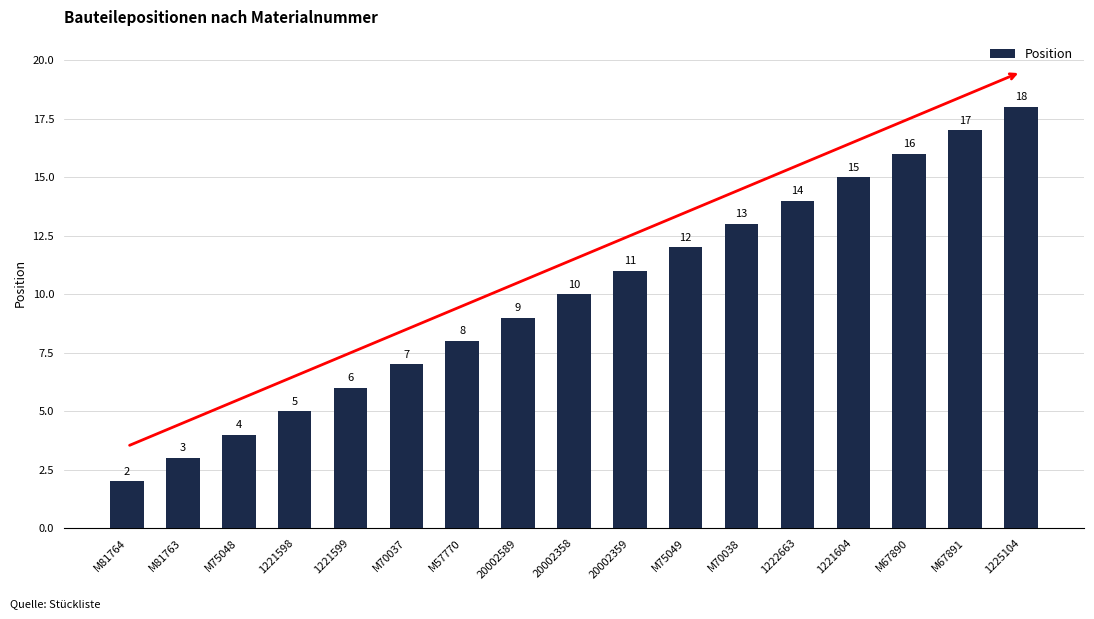

How many data points are less than 10?

8